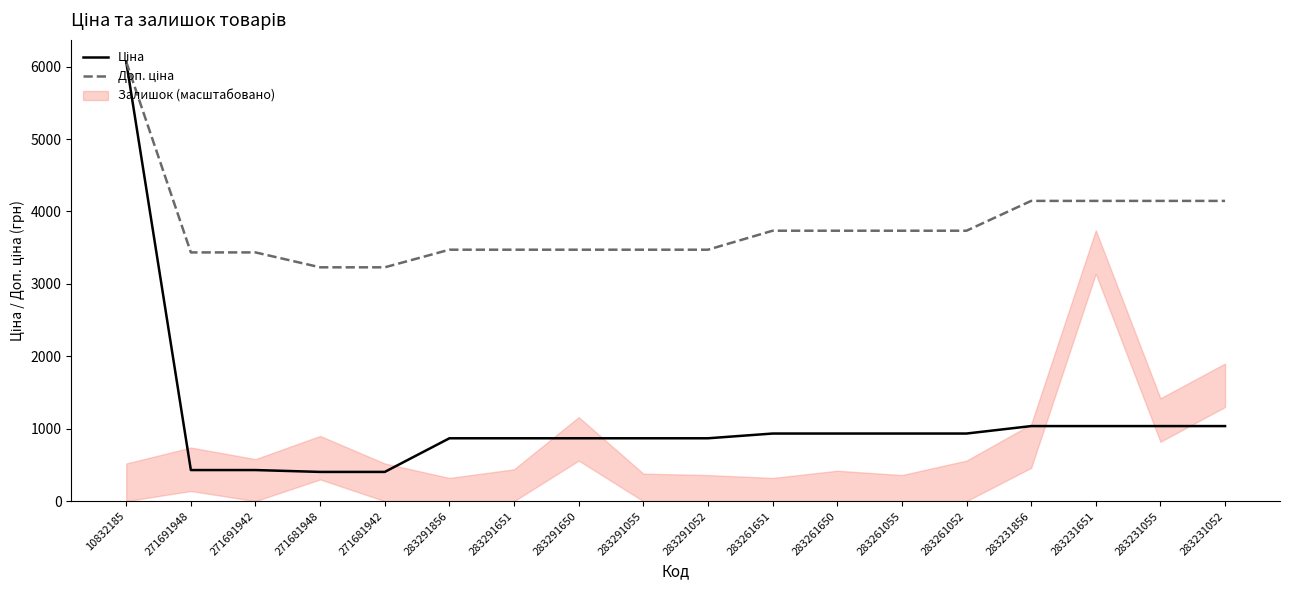

Reading right to left, extract all data points from this chart.

Ціна: 1036.5	1036.5	1036.5	1036.5	933.5	933.5	933.5	933.5	868.0	868.0	868.0	868.0	868.0	403.6	403.6	429.3	429.3	6067.2
Доп. ціна: 4145.9	4145.9	4145.9	4145.9	3734.2	3734.2	3734.2	3734.2	3472.1	3472.1	3472.1	3472.1	3472.1	3228.8	3228.8	3434.6	3434.6	6067.2